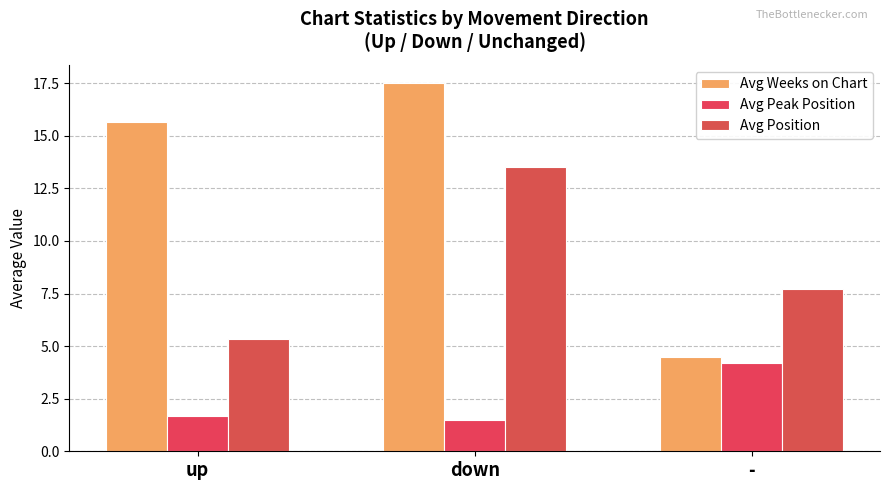

Reading left to right, what are all the values shown in this chart?

Avg Weeks on Chart: up=15.7	down=17.5	-=4.5
Avg Peak Position: up=1.7	down=1.5	-=4.2
Avg Position: up=5.3	down=13.5	-=7.7